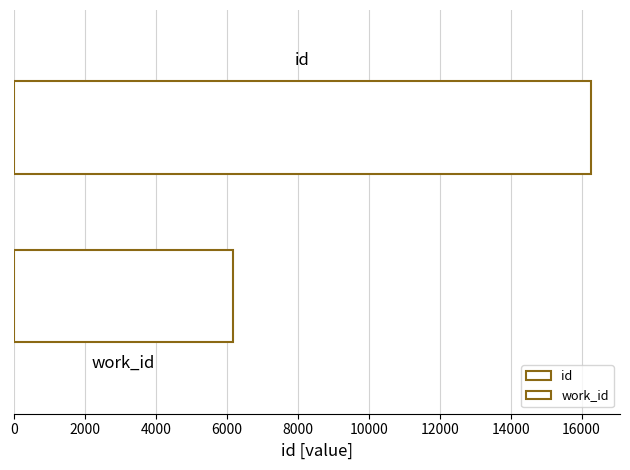

How many categories are shown in the chart?

1